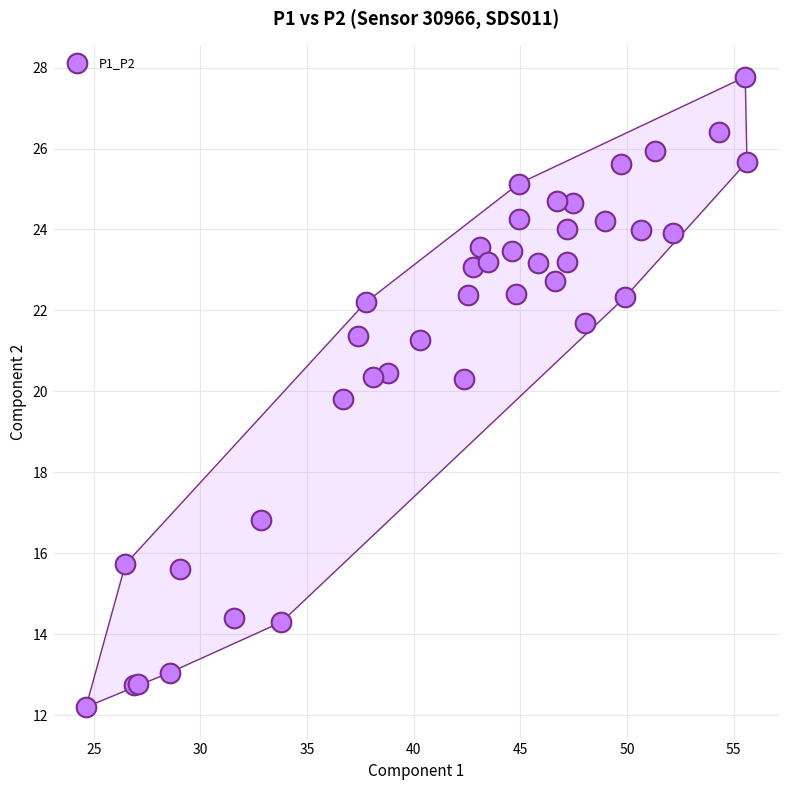

What Y value in the scatter plot is closest to 19?

19.8